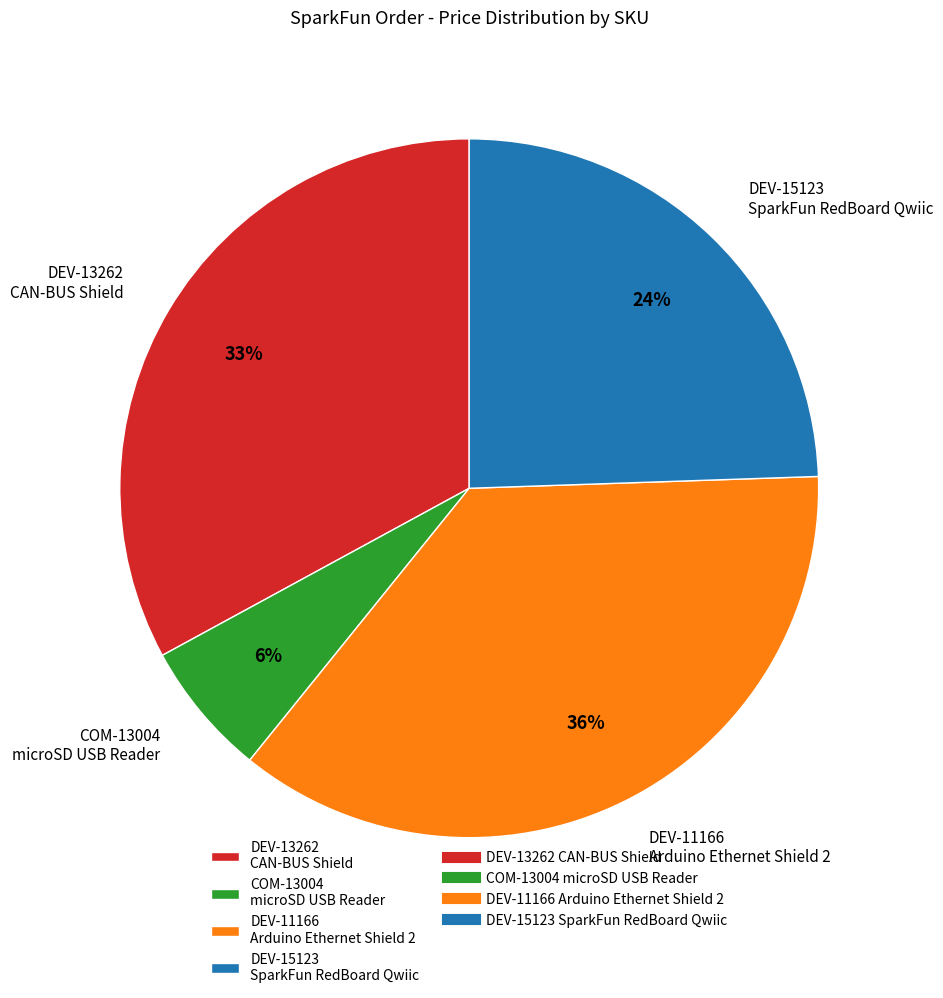

What is the ratio of the value at DEV-11166 Arduino Ethernet Shield 2 to the value at DEV-15123 SparkFun RedBoard Qwiic?

1.5